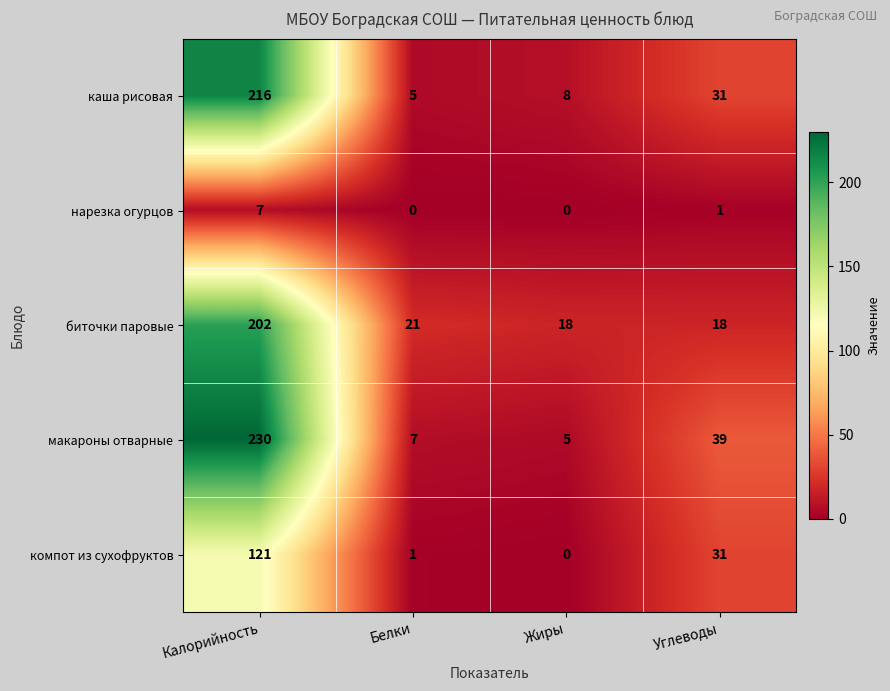

What is the sum of all компот из сухофруктов values?

153